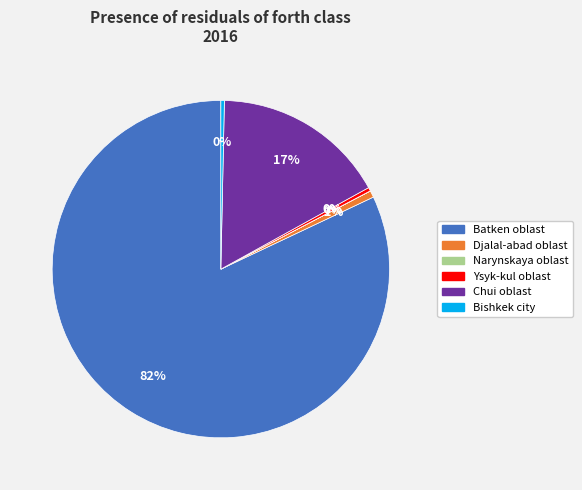

Do Djalal-abad oblast and Ysyk-kul oblast together represent more than half of the pie?

No